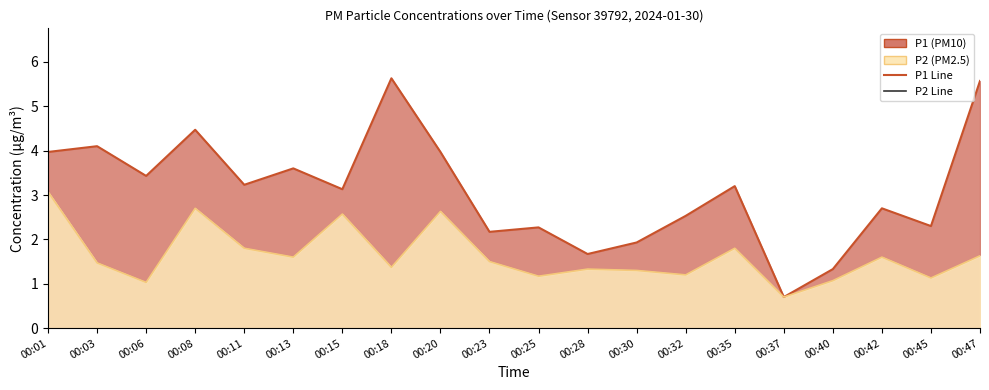

Reading right to left, list all the values displayed in this chart.

P1 Line: 5.6	2.3	2.7	1.3	0.7	3.2	2.5	1.9	1.7	2.3	2.2	4.0	5.6	3.1	3.6	3.2	4.5	3.4	4.1	4.0
P2 Line: 1.6	1.1	1.6	1.1	0.7	1.8	1.2	1.3	1.3	1.2	1.5	2.6	1.4	2.6	1.6	1.8	2.7	1.0	1.5	3.1